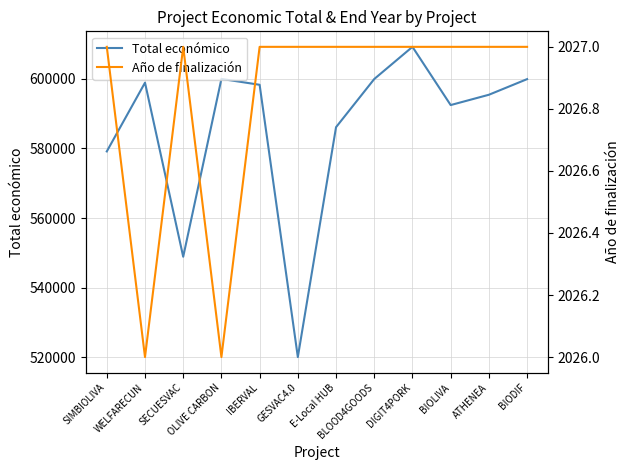

At which category does Total económico reach its first local valley?

SECUESVAC